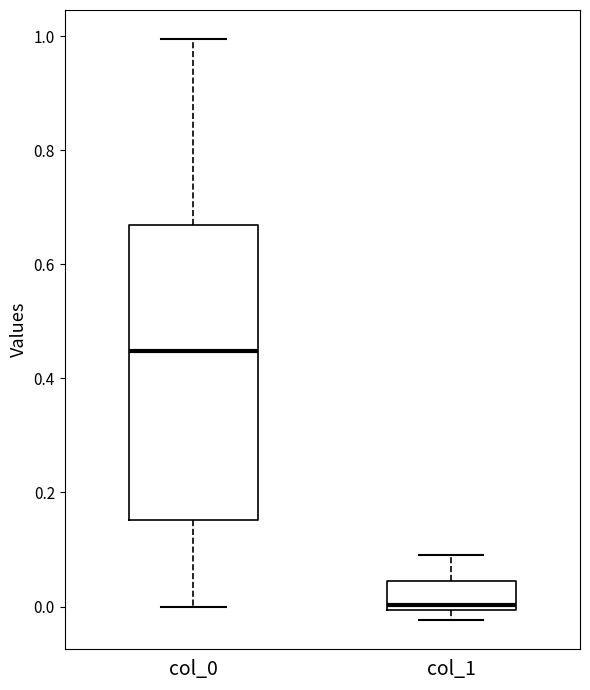

Which box has the lowest median line?

col_1